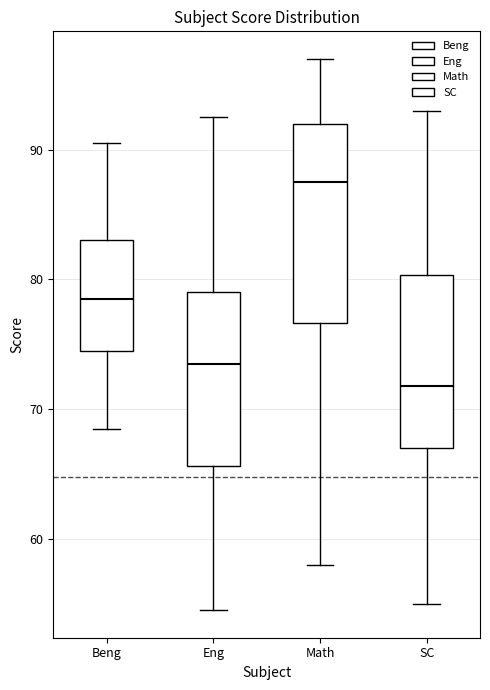

Comparing the boxes themselves (not the whiskers), which one is the tallest?

Math